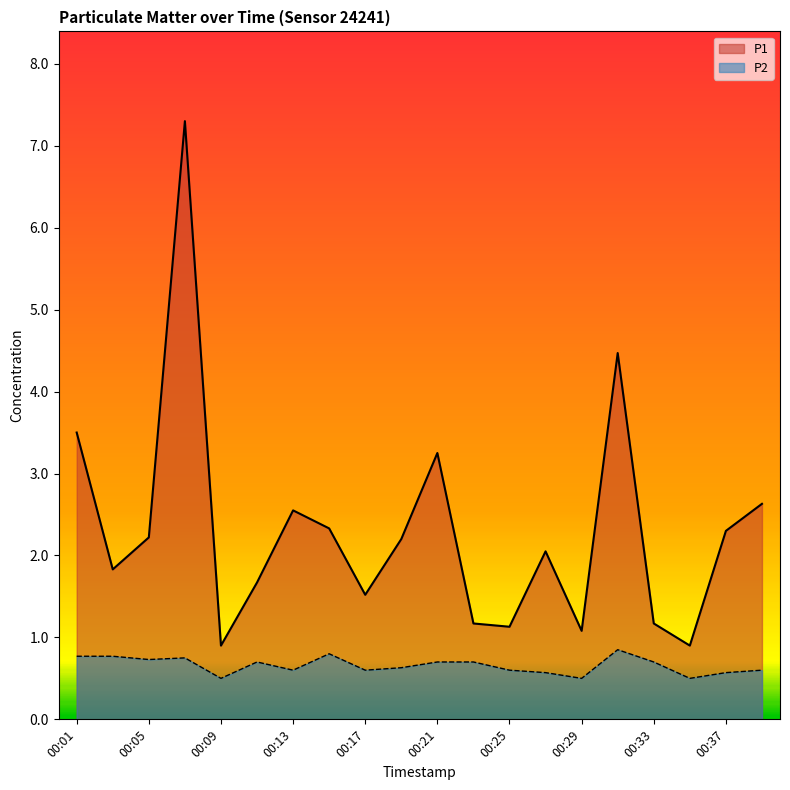

Is the value of P2 at 00:31 greater than the value of P1 at 00:21?

No